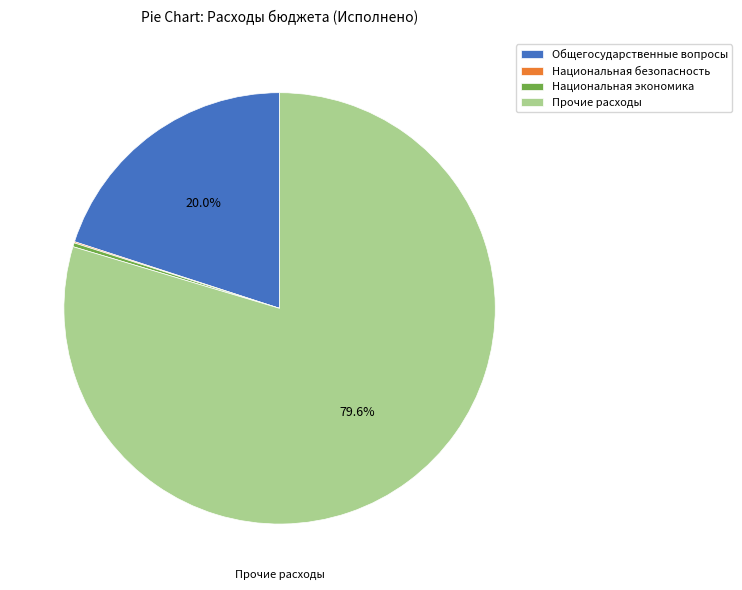

Which slice is the largest?

Прочие расходы